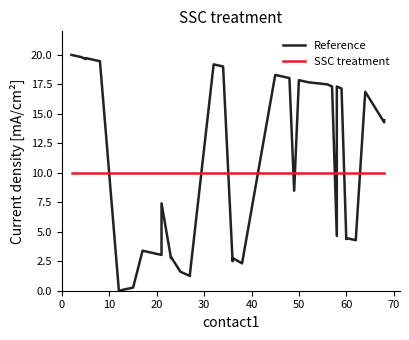

List the series in order of their peak value, highest first.

Reference, SSC treatment